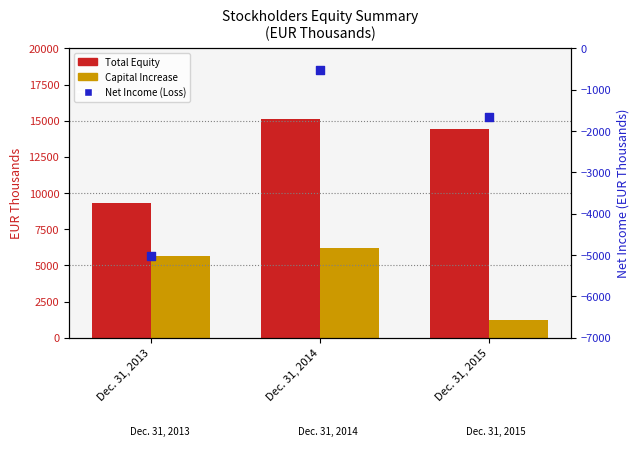

Which series has the largest total across all categories?

Total Equity